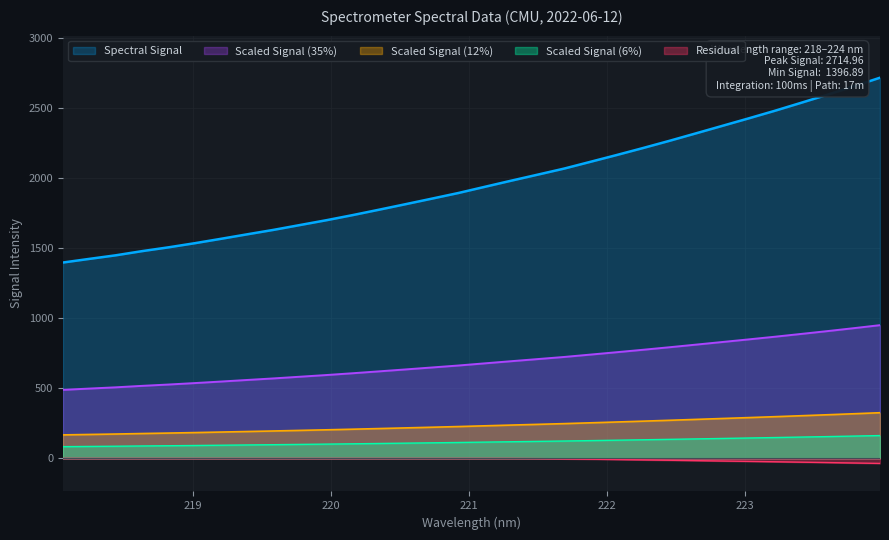

What is the difference between the maximum and minimum values in the Scaled Signal (35%) series?

461.3